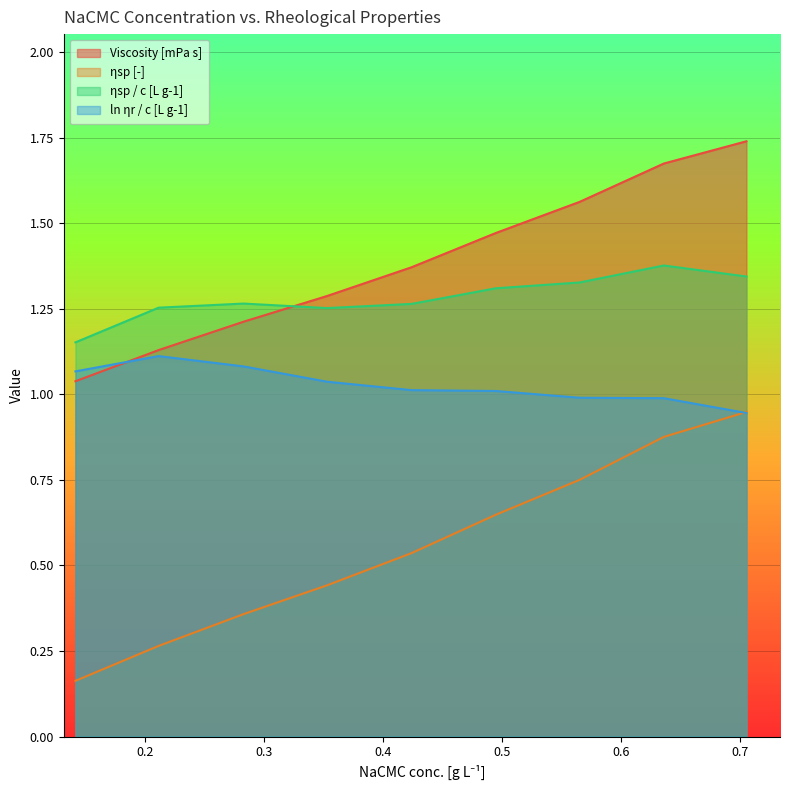

The ln ηr / c [L g-1] series shows 1.0 at 0.353. True or false?

True